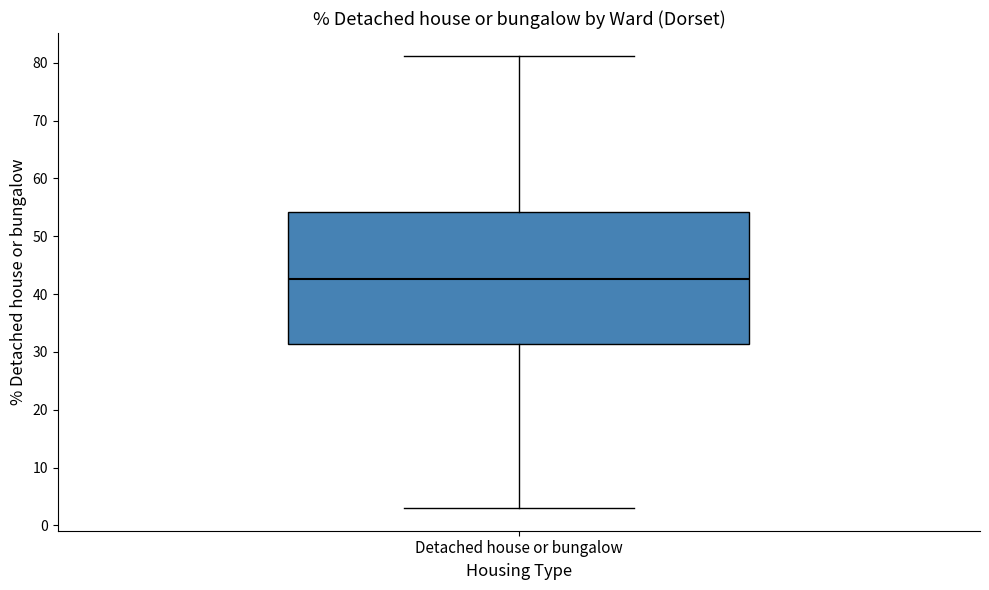

Read this box plot against the y-axis: the position of the median line, the range covered by the box, and the ends of both whiskers. The values are not printed on the chart, so give them approximately, as read against the axis.

median 43, box 31 to 54, whiskers 3 to 81